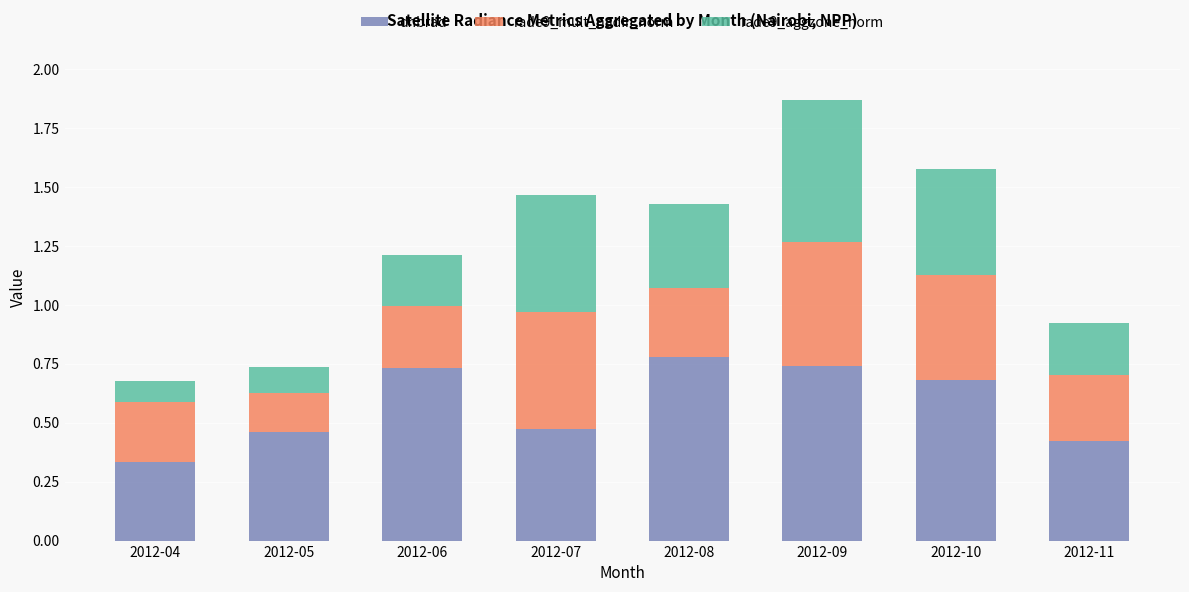

At which category is the sum across all series the highest?

2012-09